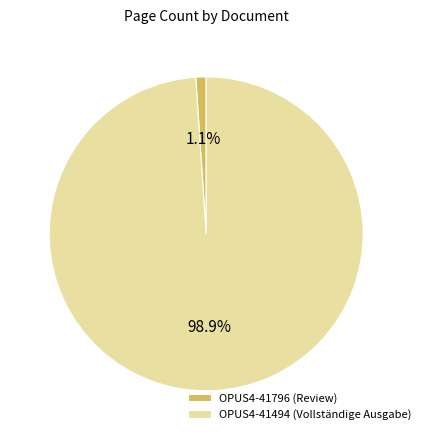

To the nearest percent, what percentage of the pie is OPUS4-41796?

1%